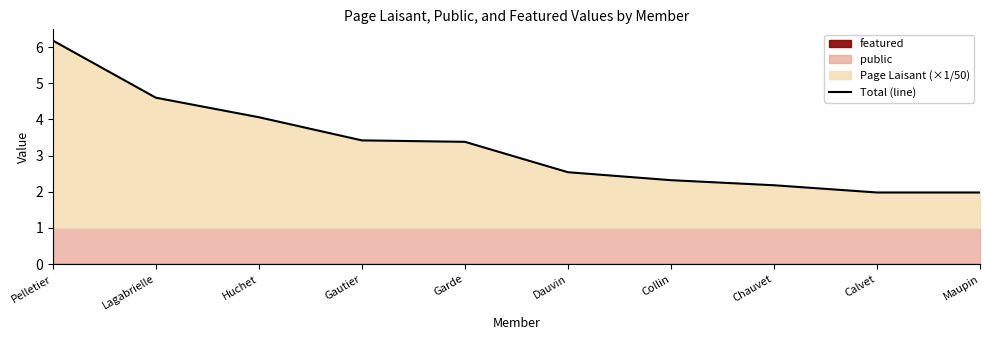

What is the sum of the values at Garde and Dauvin?

5.9